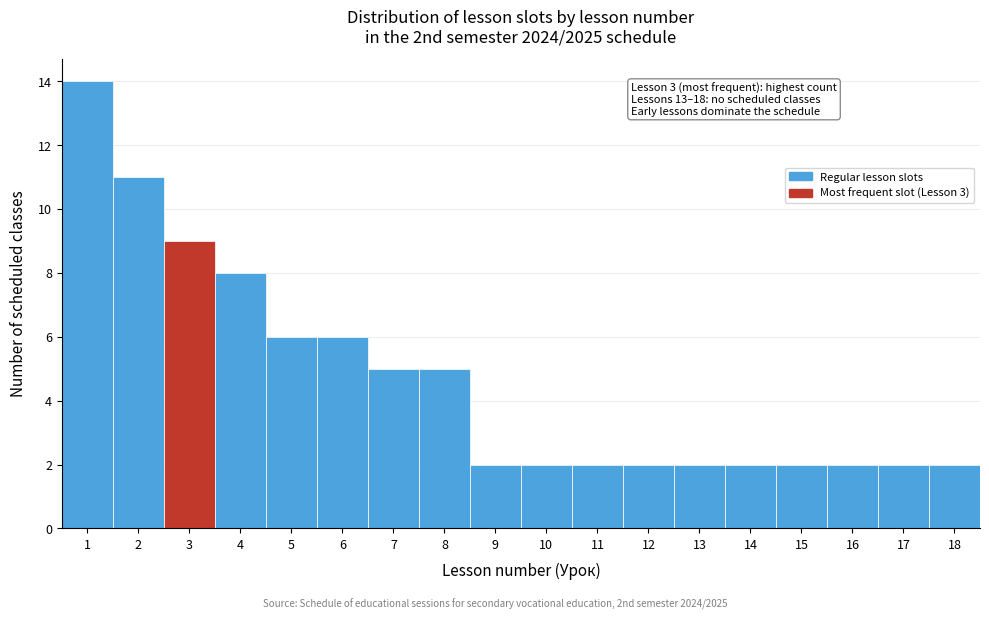

Which range on the x-axis has the tallest bar?

0.5 to 1.5